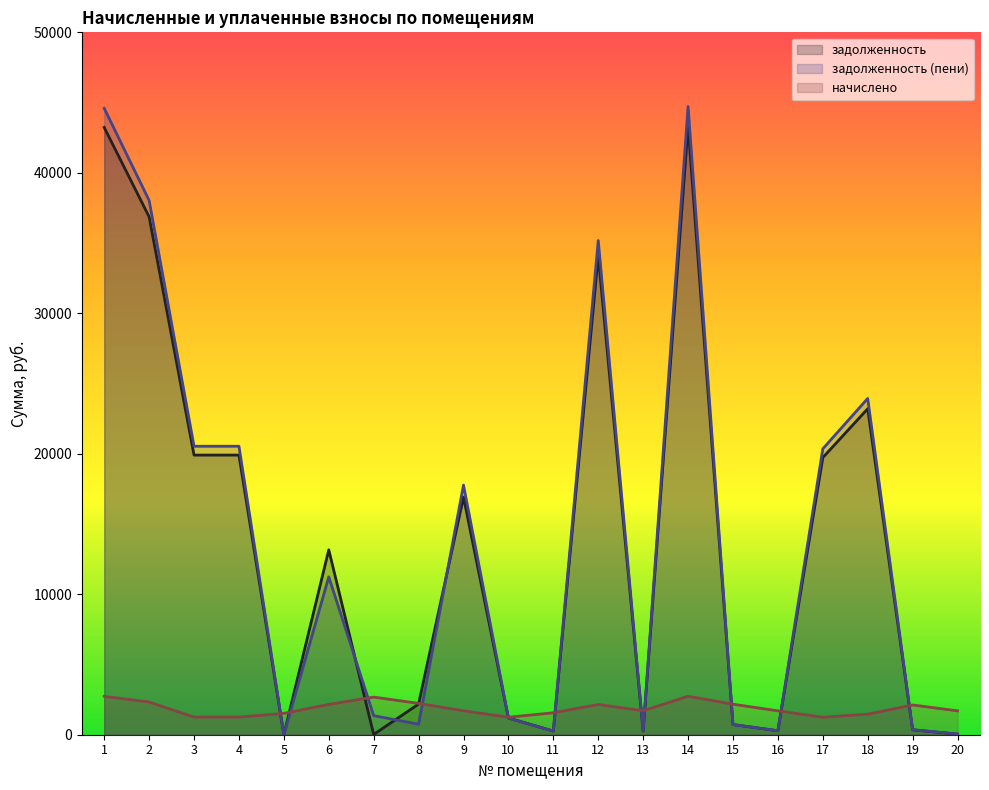

What is the total value across all series at 7?

4056.9